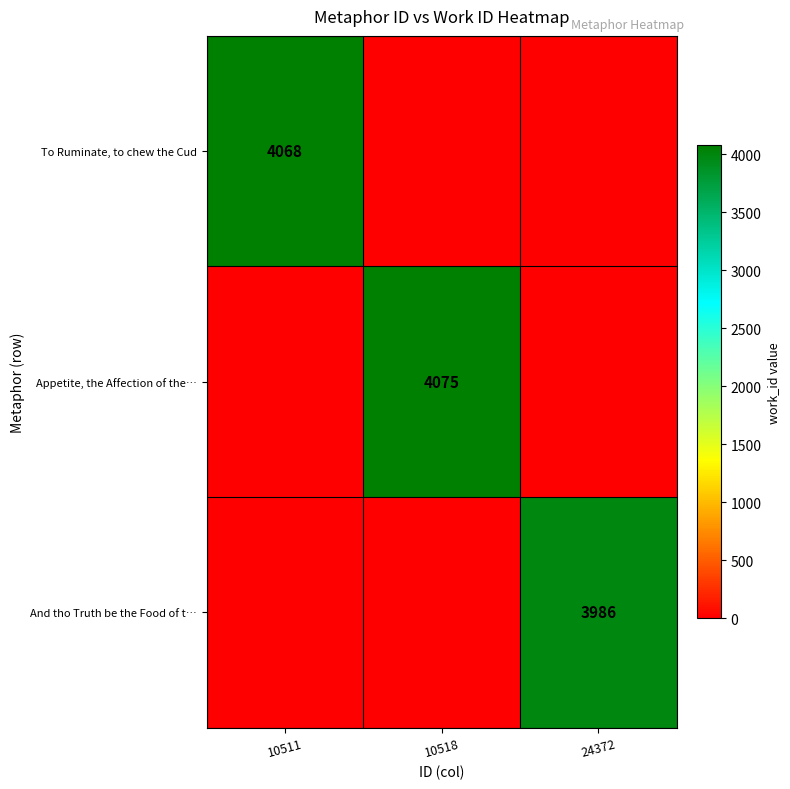

Is it true that To Ruminate, to chew the Cud equals 4068 at 10511?

True